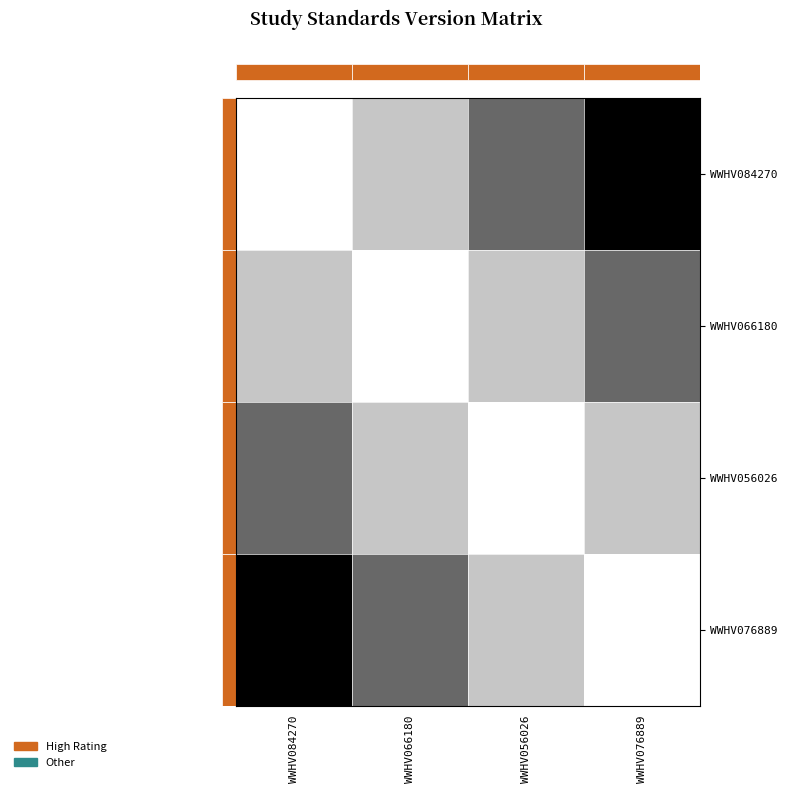

How many values in WWHV076889 are above zero?

3